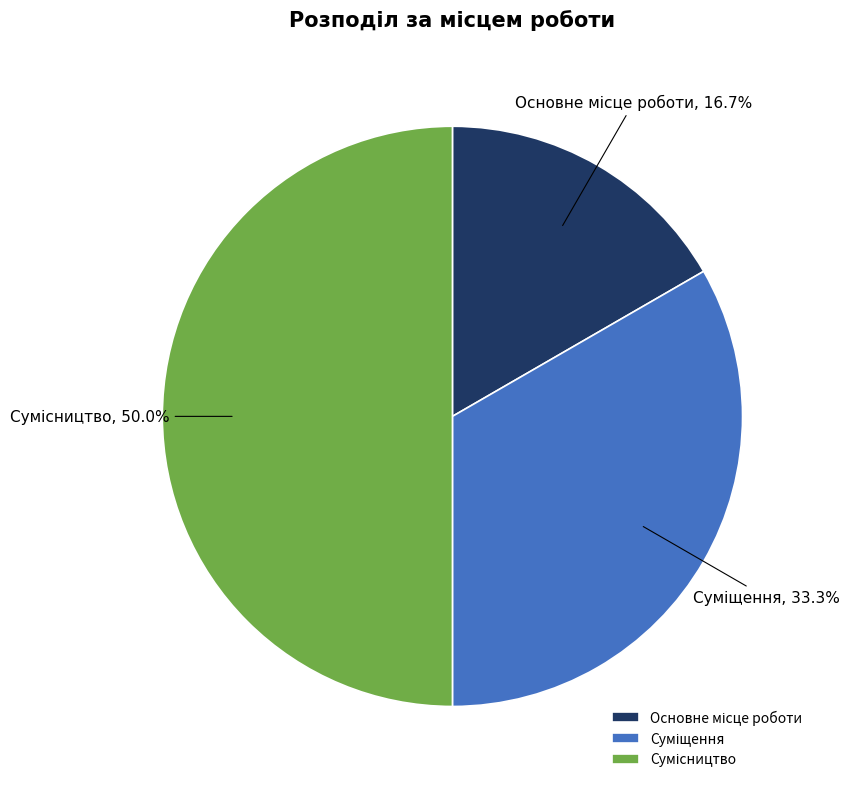

Does Основне місце роботи account for over 50% of the chart?

No